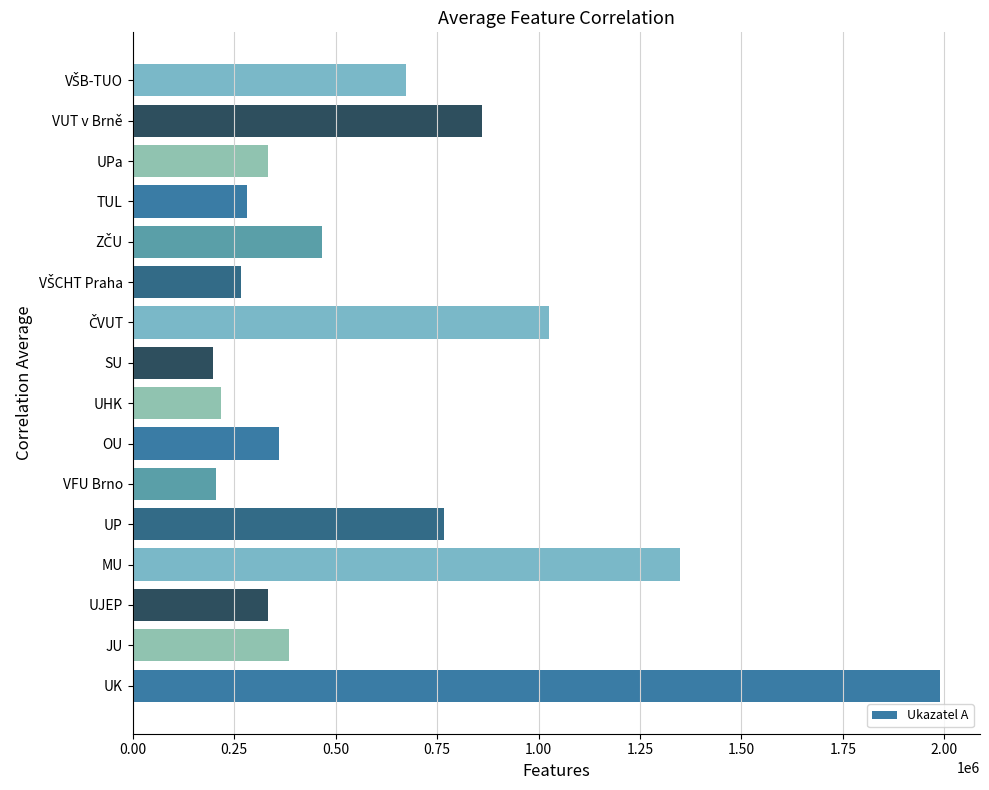

How many series are shown in this chart?

1